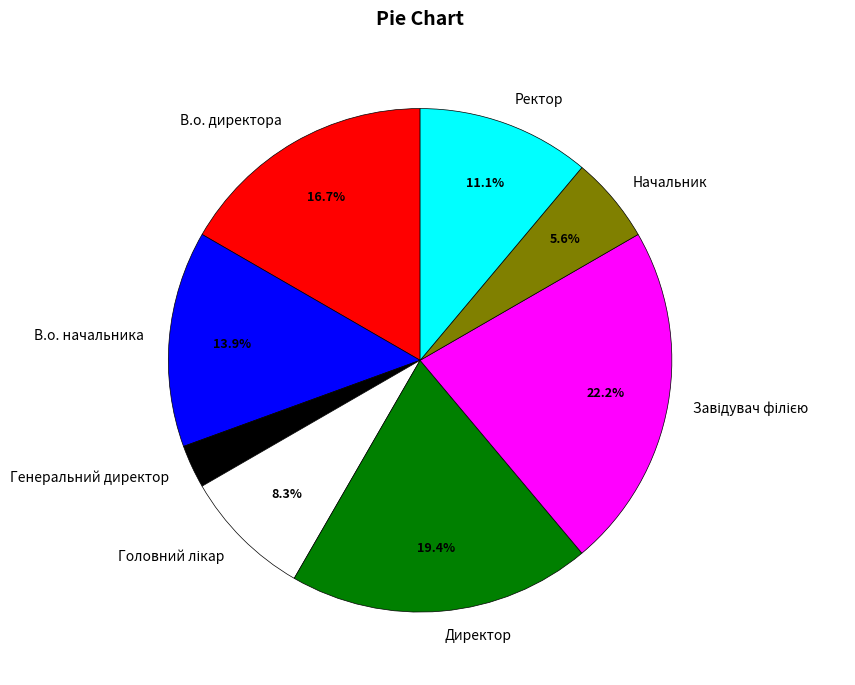

How many segments does this pie chart have?

8